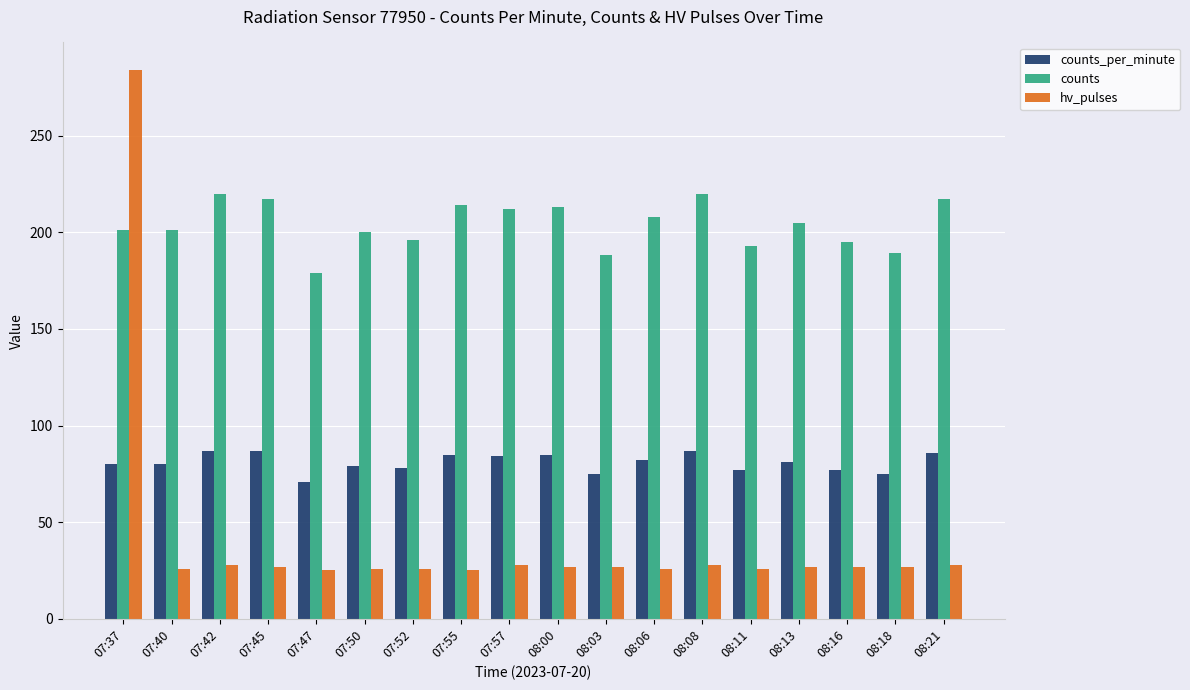

What is the difference between the second highest and minimum values in the hv_pulses series?

3